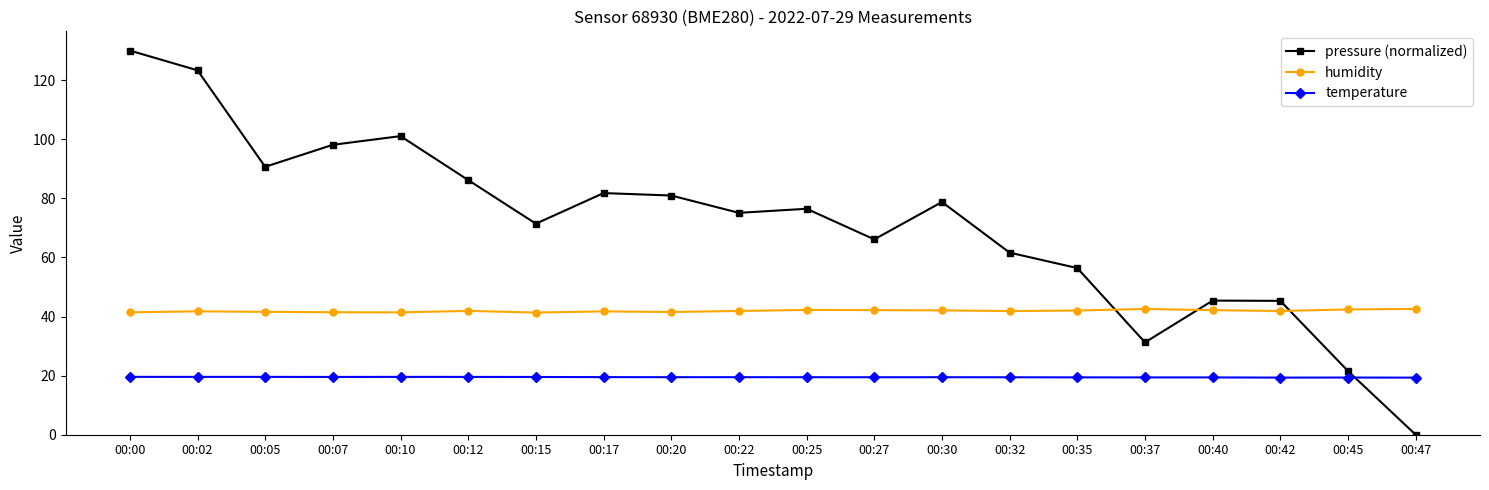

What is the sum of the pressure (normalized) values at 00:25 and 00:27?

142.6